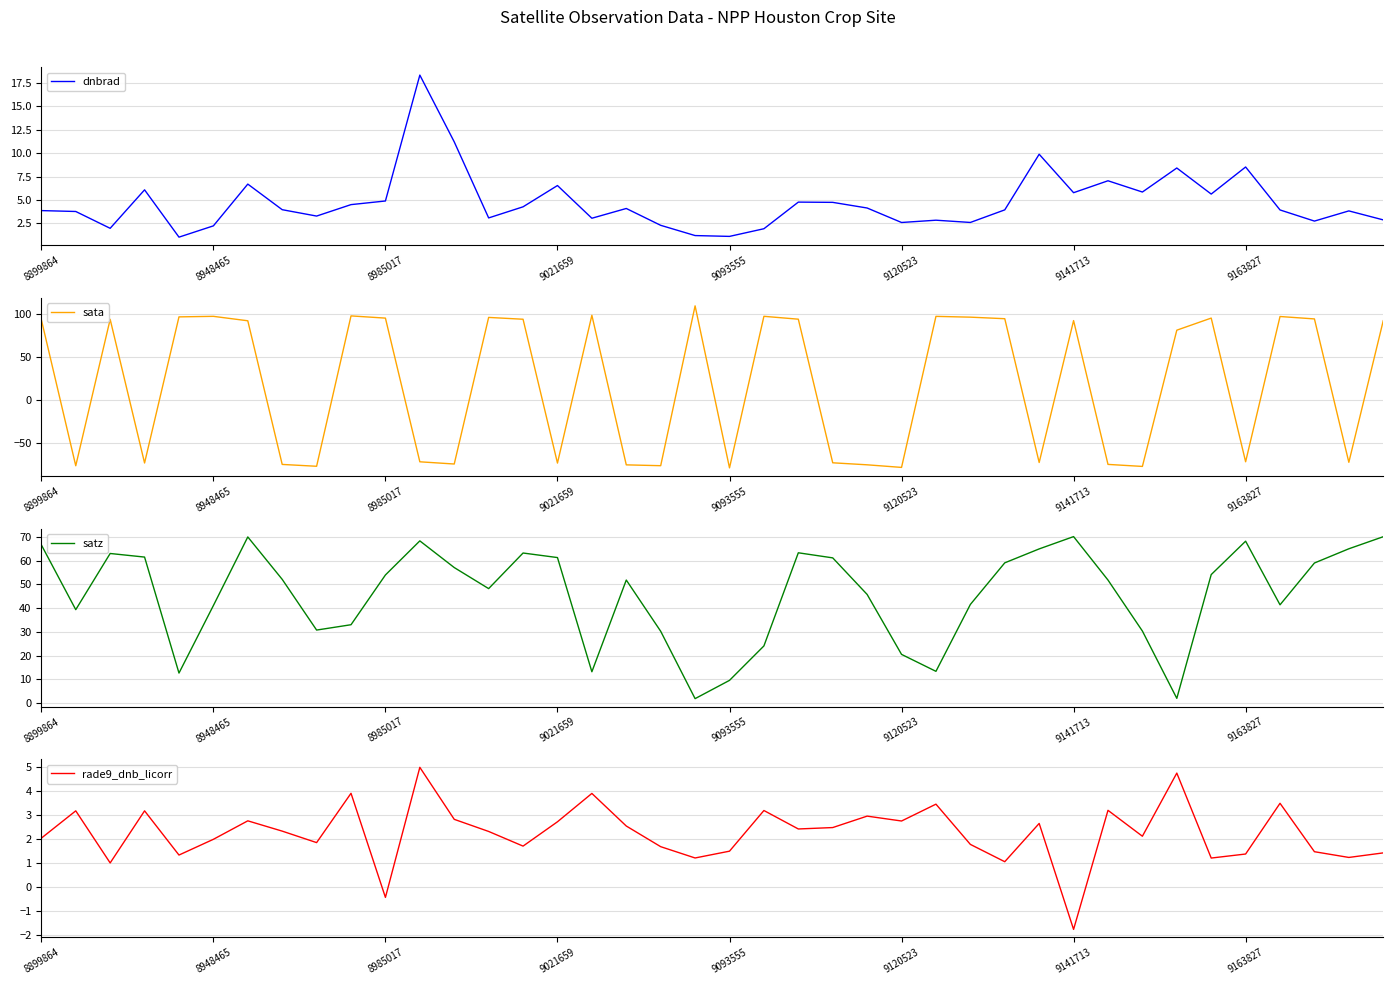

What is the highest value of the dnbrad series?

18.3